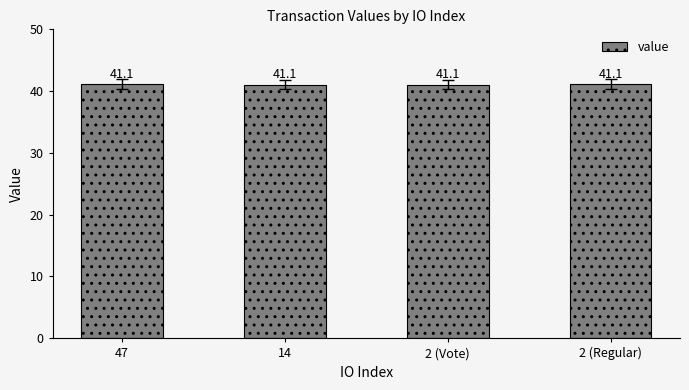

What is the minimum value shown in the chart?

41.1